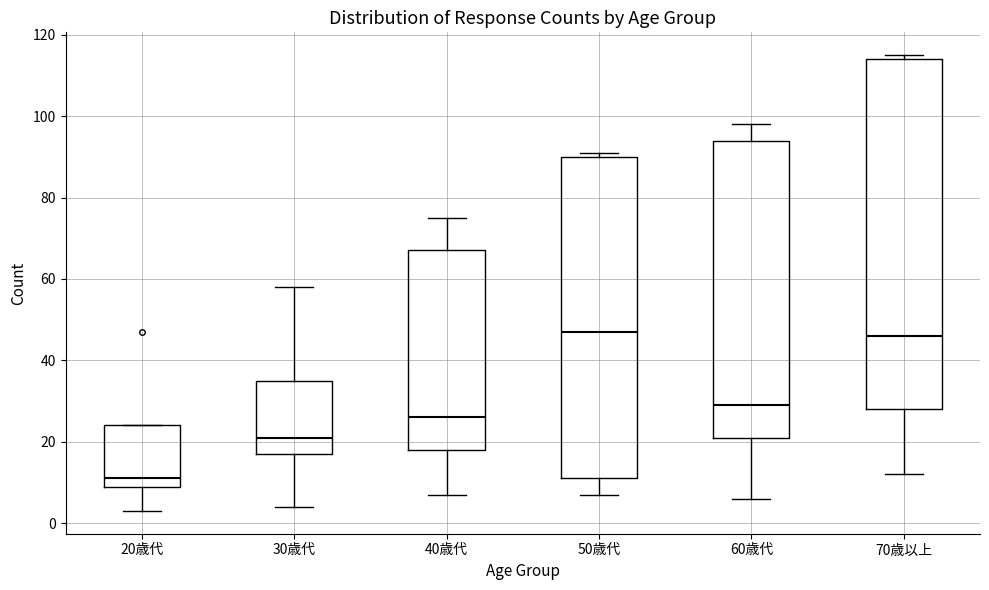

Reading left to right, read every box against the y-axis: the position of its median line, the range the box covers, and the ends of its whiskers. The values are not printed on the chart, so give them approximately, as read against the axis.

20歳代: median 12, box 10 to 24, whiskers 4 to 24
30歳代: median 22, box 18 to 36, whiskers 4 to 58
40歳代: median 26, box 18 to 68, whiskers 8 to 76
50歳代: median 48, box 12 to 90, whiskers 8 to 92
60歳代: median 30, box 22 to 94, whiskers 6 to 98
70歳以上: median 46, box 28 to 114, whiskers 12 to 116